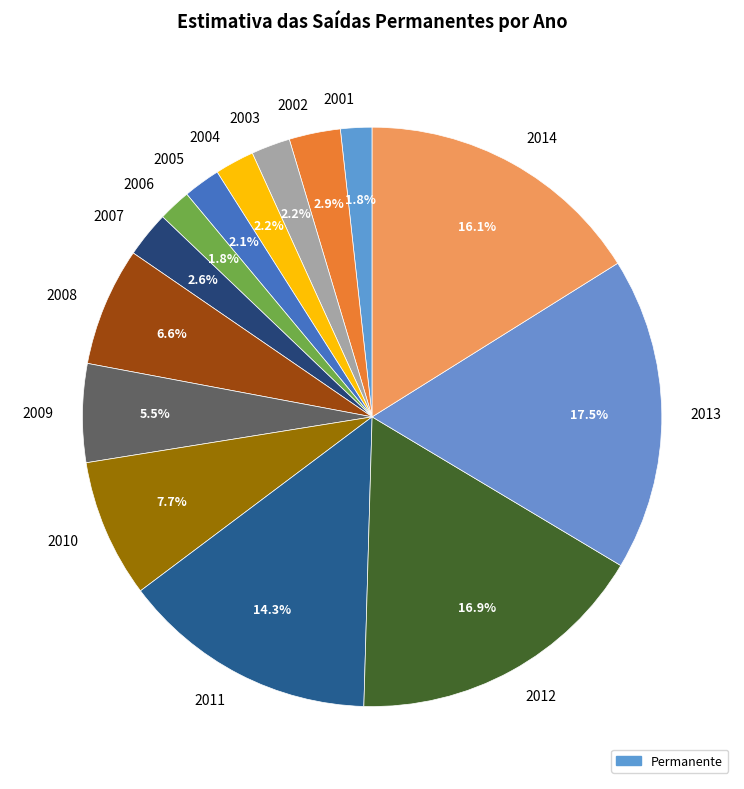

What is the ratio of the value at 2012 to the value at 2014?

1.0